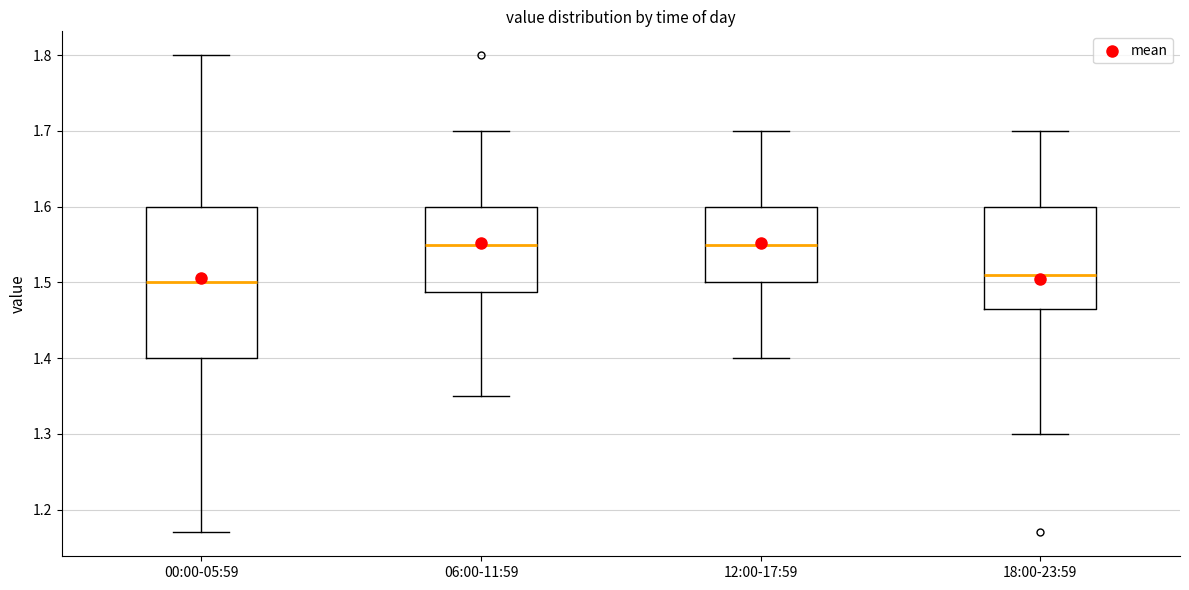

Where is the upper edge of the box for 12:00-17:59 on the y-axis? The values are not printed on the chart, so give them approximately, as read against the axis.

1.60